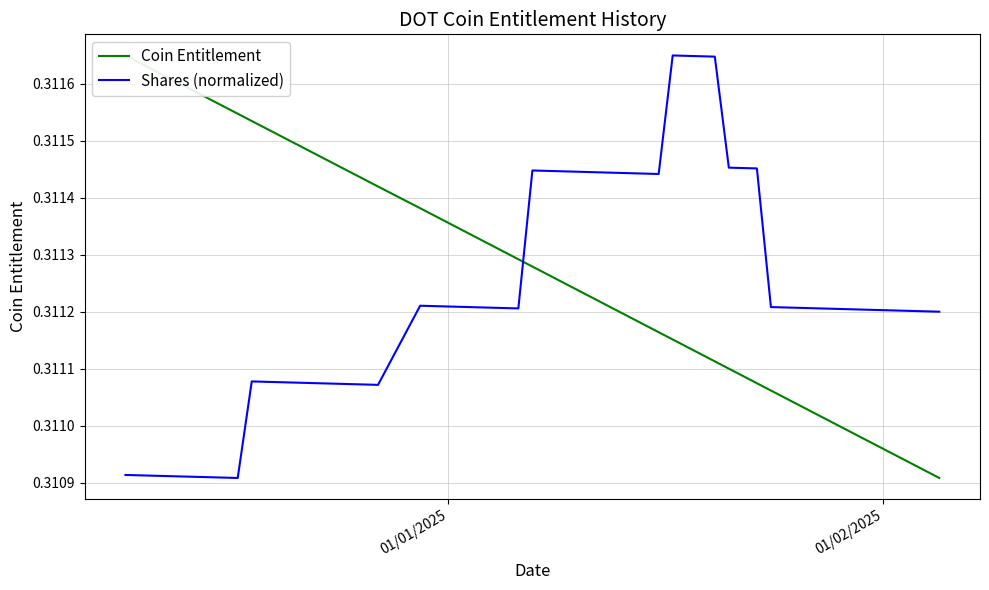

What are all the series names shown in the legend?

Coin Entitlement, Shares (normalized)